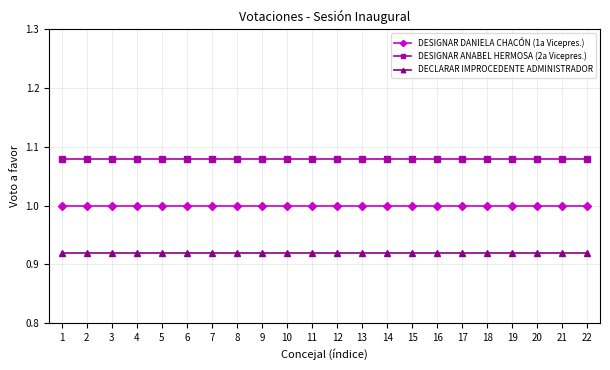

Rank the series at 5 from lowest to highest value.

DECLARAR IMPROCEDENTE ADMINISTRADOR, DESIGNAR DANIELA CHACÓN (1a Vicepres.), DESIGNAR ANABEL HERMOSA (2a Vicepres.)